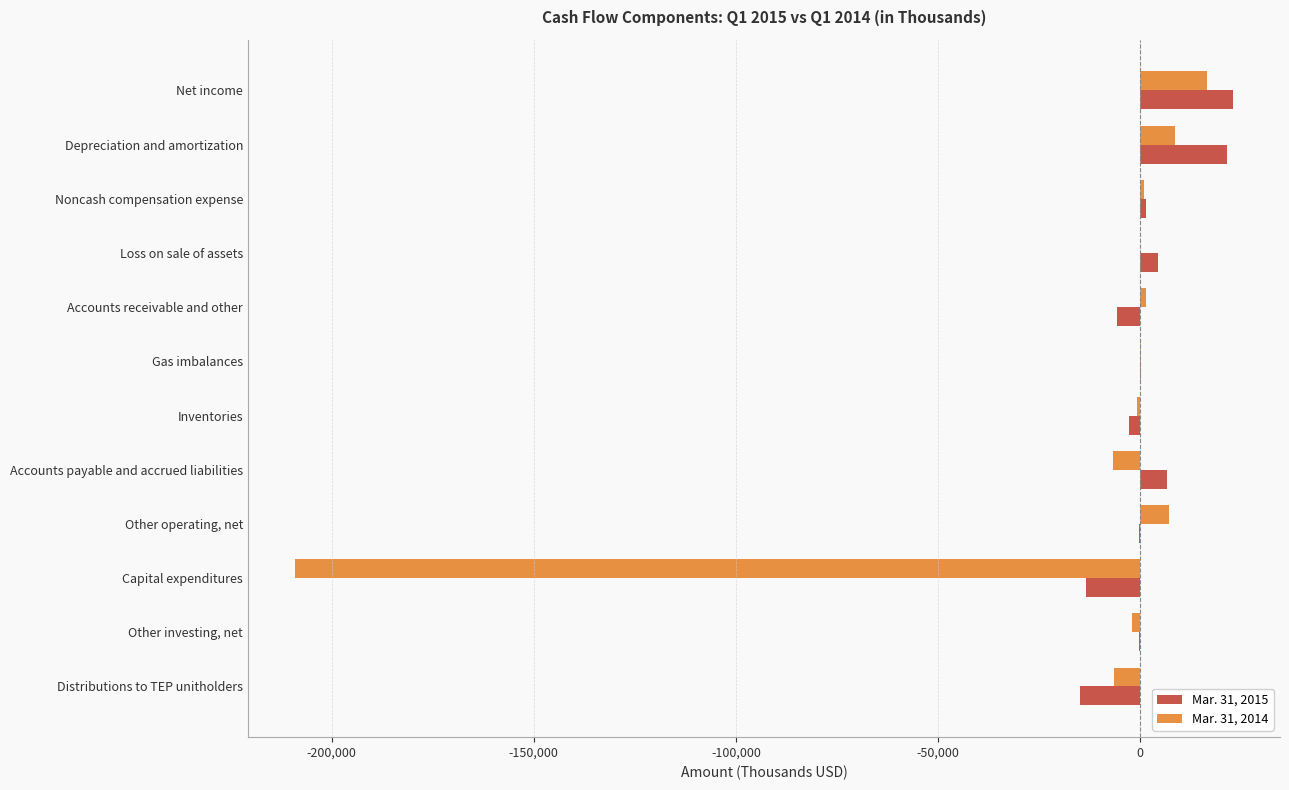

What is the maximum value shown in the chart?

22990